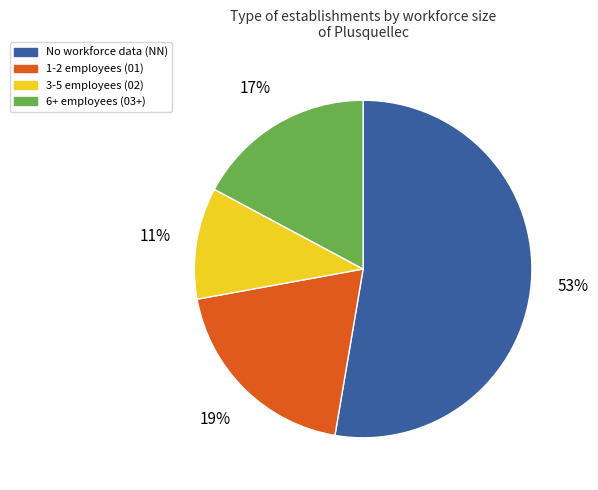

Is there a majority slice in this chart?

Yes